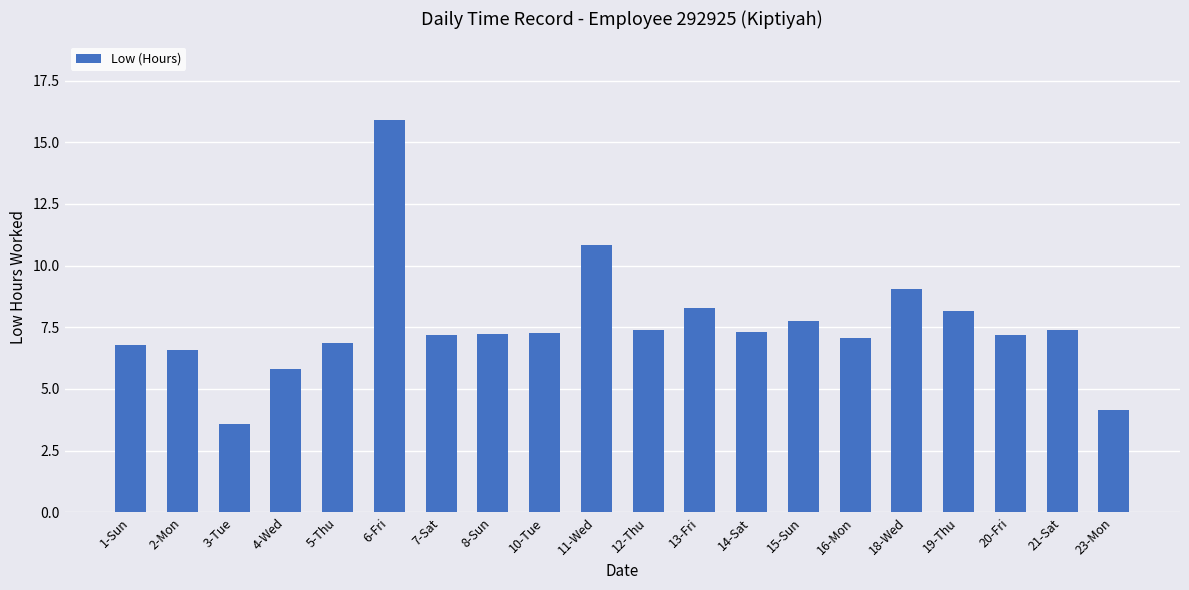

Are the bars grouped side by side (vs. stacked)?

No